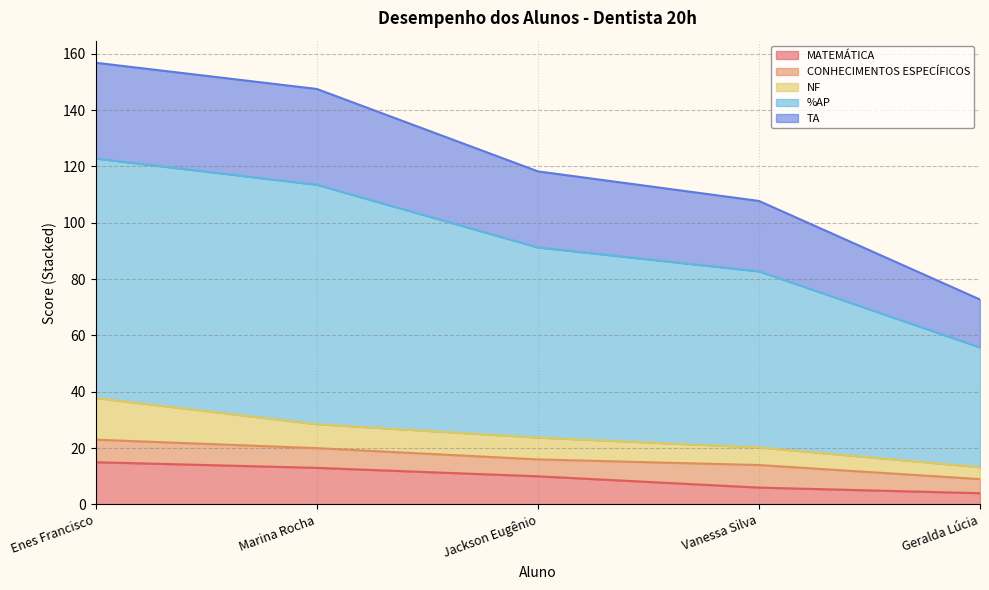

Which has a higher value, Vanessa Silva or Jackson Eugênio?

Jackson Eugênio